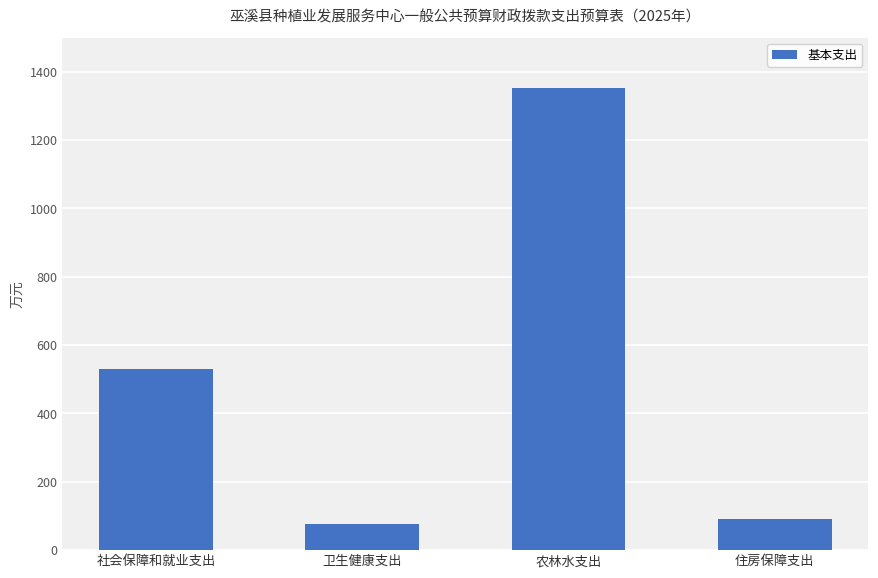

List the labels in order of value, smallest first.

卫生健康支出, 住房保障支出, 社会保障和就业支出, 农林水支出